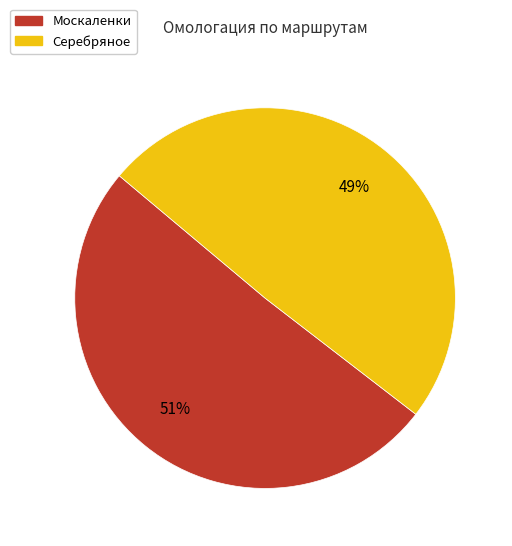

True or false: Серебряное accounts for 59% of the total.

False